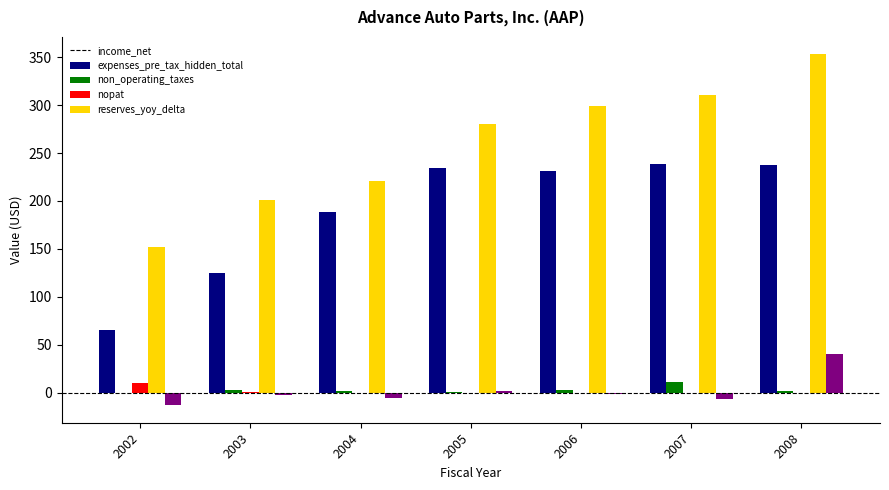

Is the value of income_net at 2006 greater than the value of expenses_pre_tax_hidden_total at 2002?

Yes